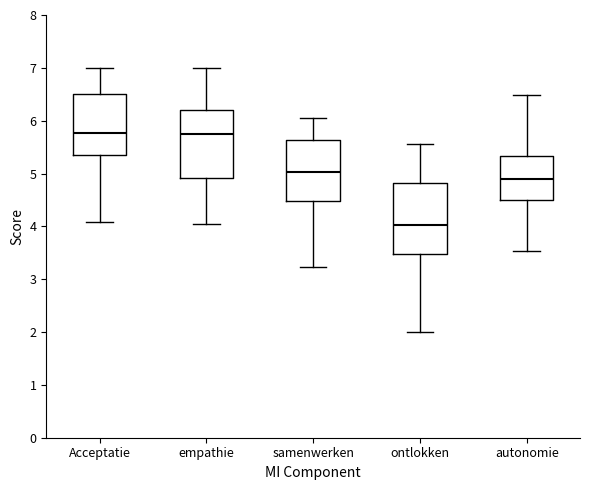

Where does the lower whisker of the box for Acceptatie end on the y-axis? The values are not printed on the chart, so give them approximately, as read against the axis.

4.1